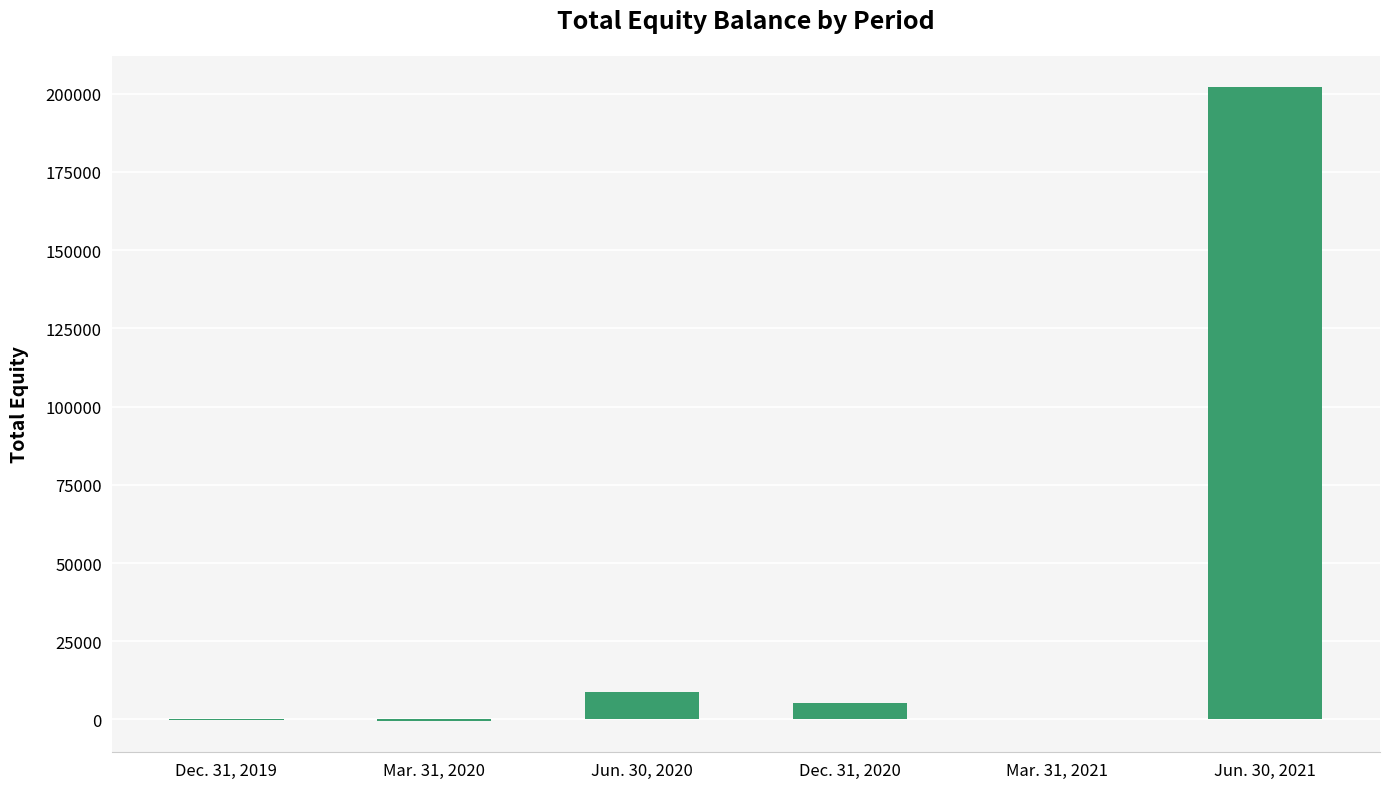

Between Jun. 30, 2021 and Jun. 30, 2020, which is larger?

Jun. 30, 2021